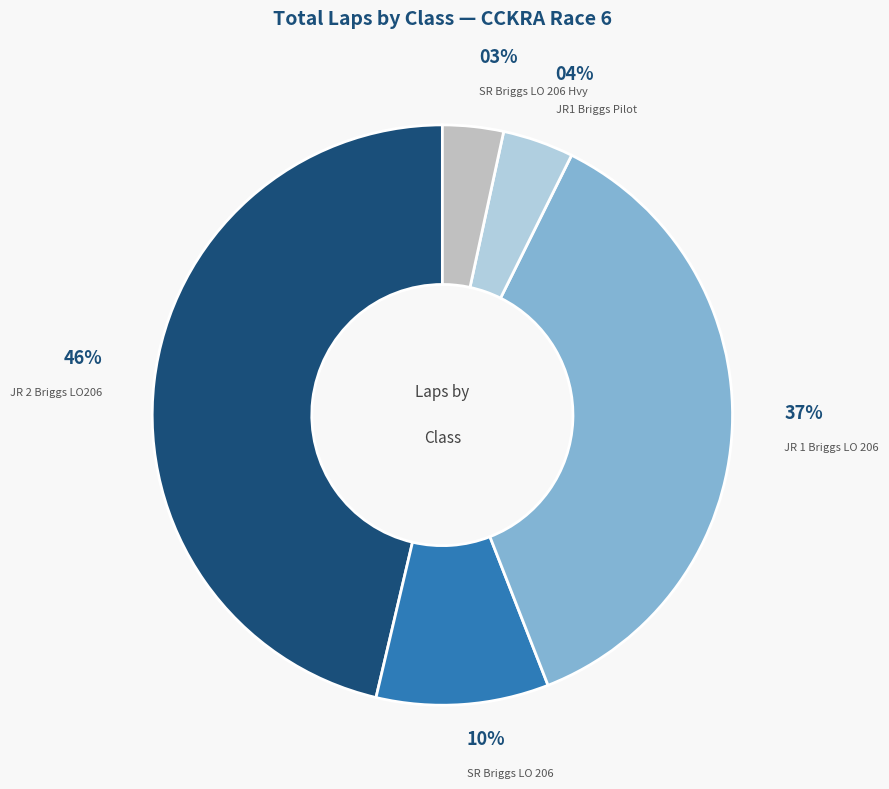

Between JR1 Briggs Pilot and SR Briggs LO 206 Hvy, which is larger?

JR1 Briggs Pilot